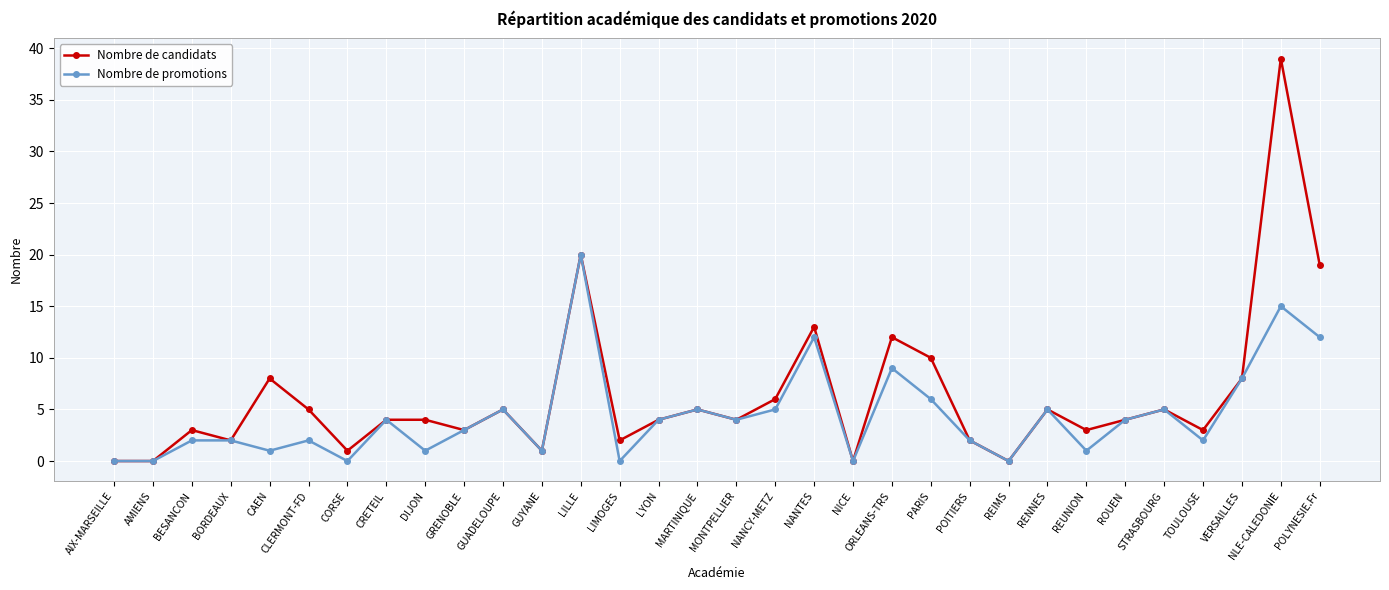

What is the value of the Nombre de promotions point at the 8th from the left?

4